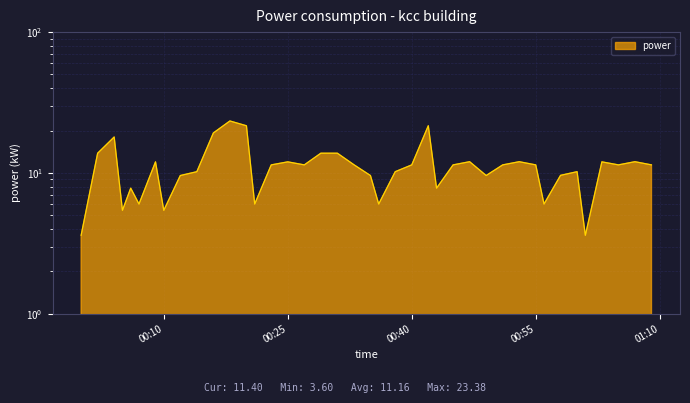

What is the sum of all values?

446.4